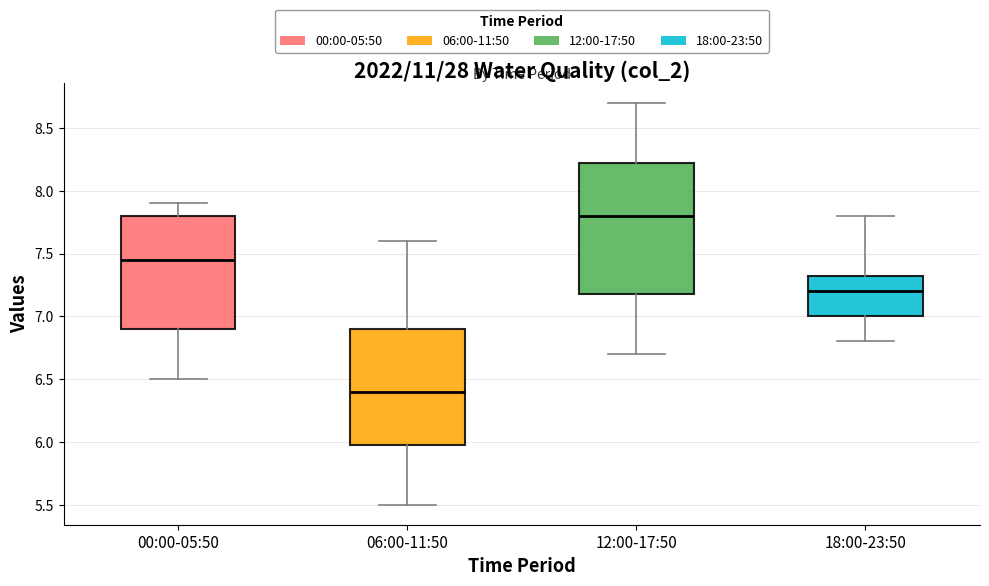

Which box has the lowest median line?

06:00-11:50